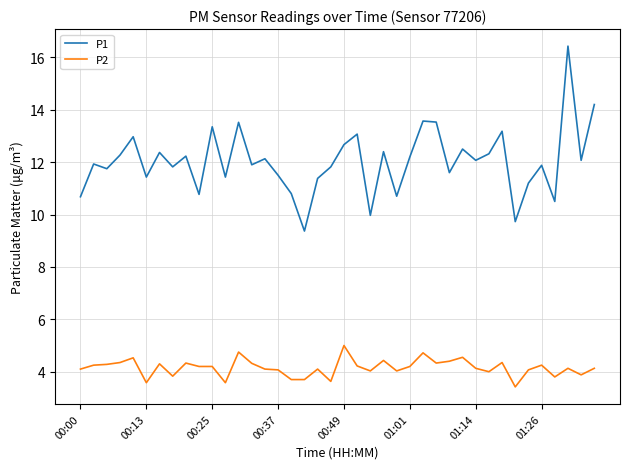

Which series has the largest total across all categories?

P1